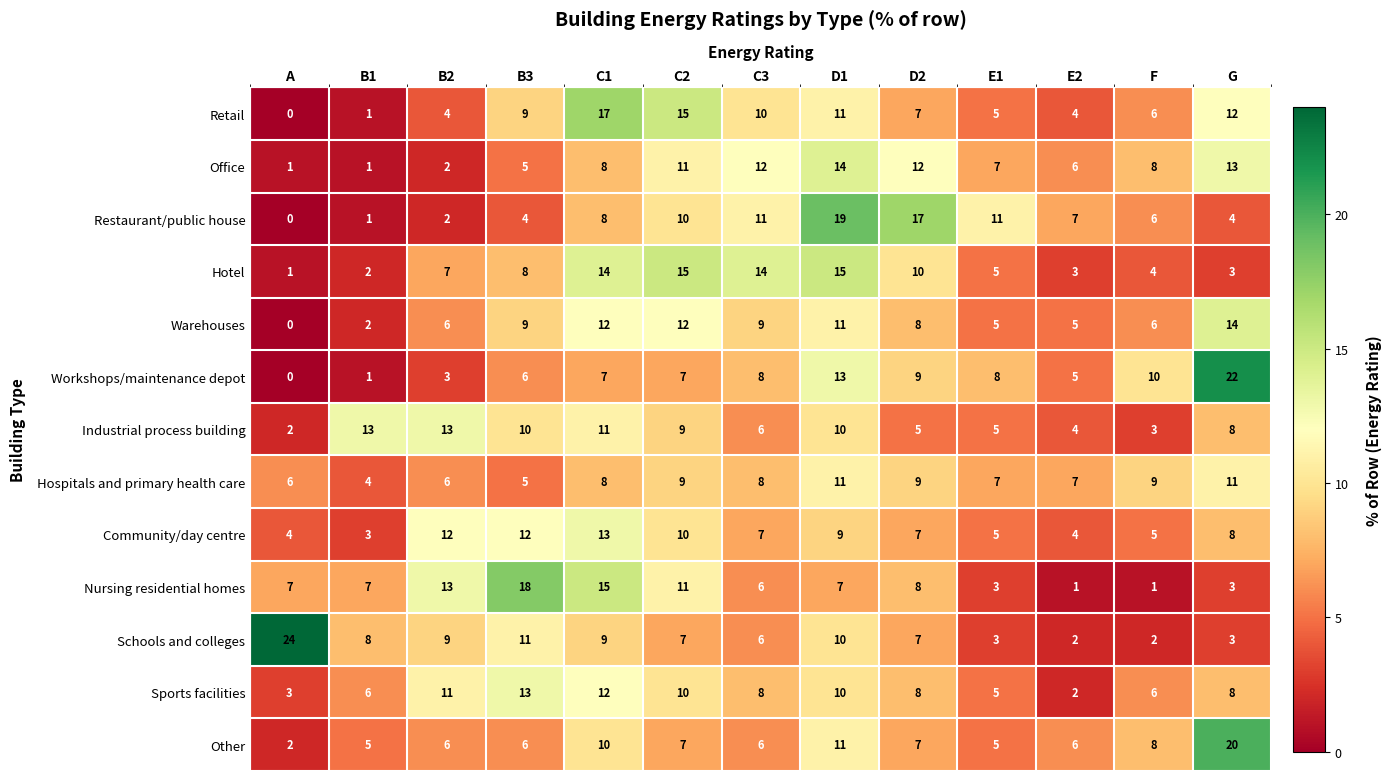

What is the difference between the maximum and second lowest values in the Hotel series?

13